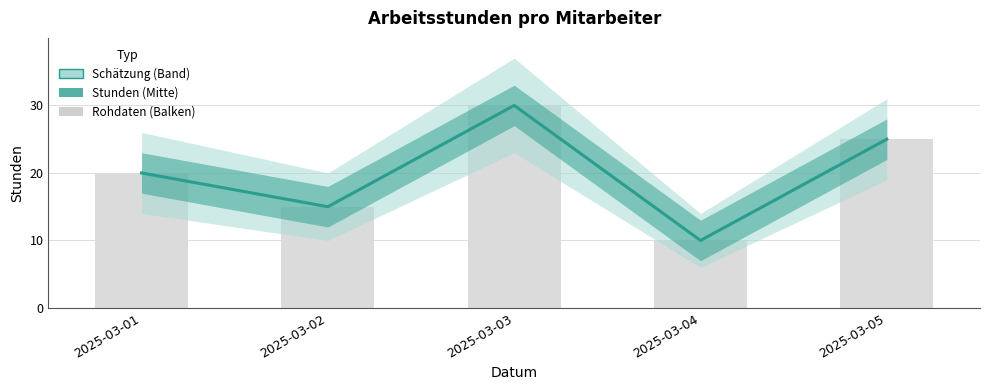

What is the difference between the maximum and minimum values?

20